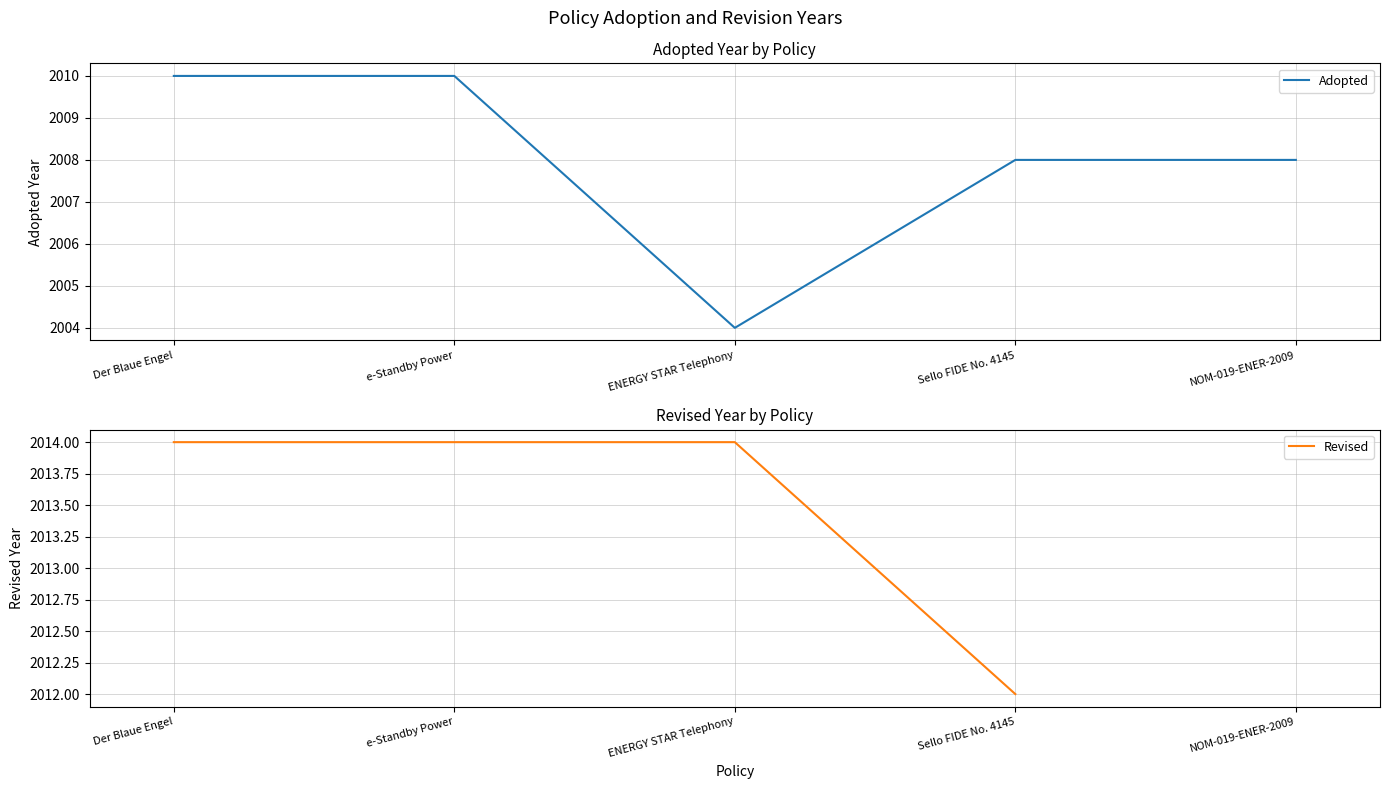

At which category does the data reach its first local valley?

ENERGY STAR Telephony